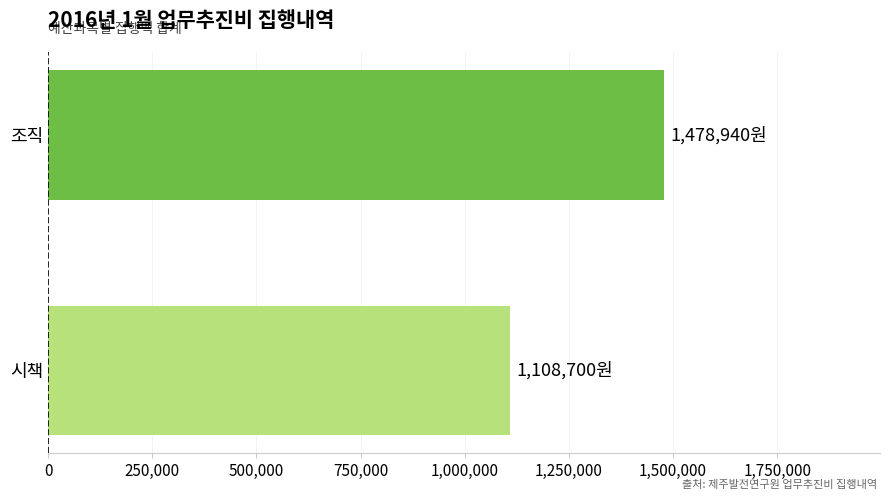

Reading bottom to top, transcribe all the data shown in this chart.

1108700	1478940